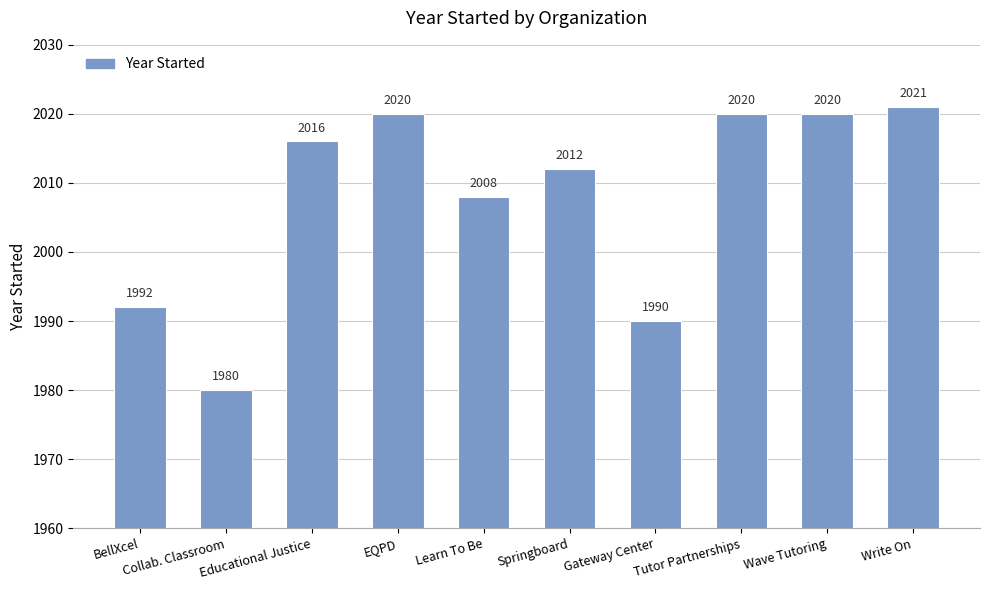

Reading left to right, what are all the values shown in this chart?

BellXcel=1992	Collab. Classroom=1980	Educational Justice=2016	EQPD=2020	Learn To Be=2008	Springboard=2012	Gateway Center=1990	Tutor Partnerships=2020	Wave Tutoring=2020	Write On=2021